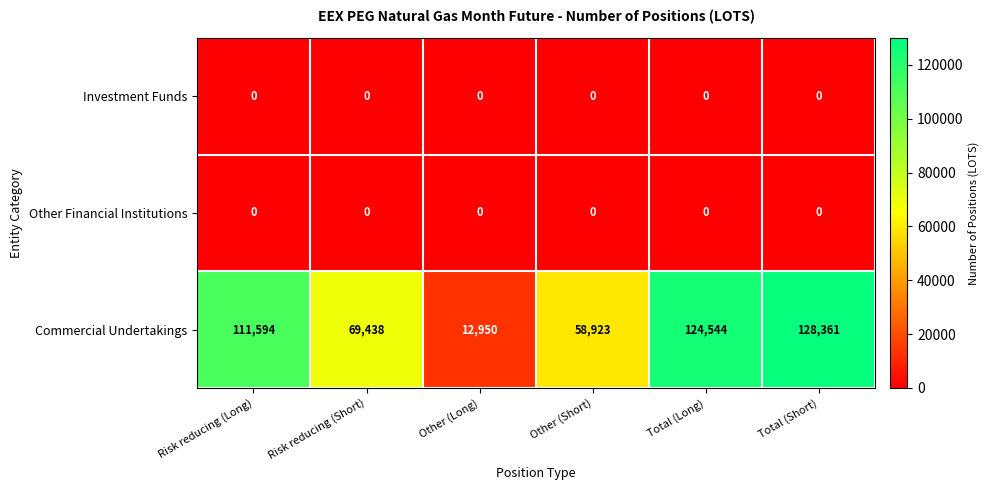

What is the spread (max minus min) of values at Risk reducing (Short)?

69438